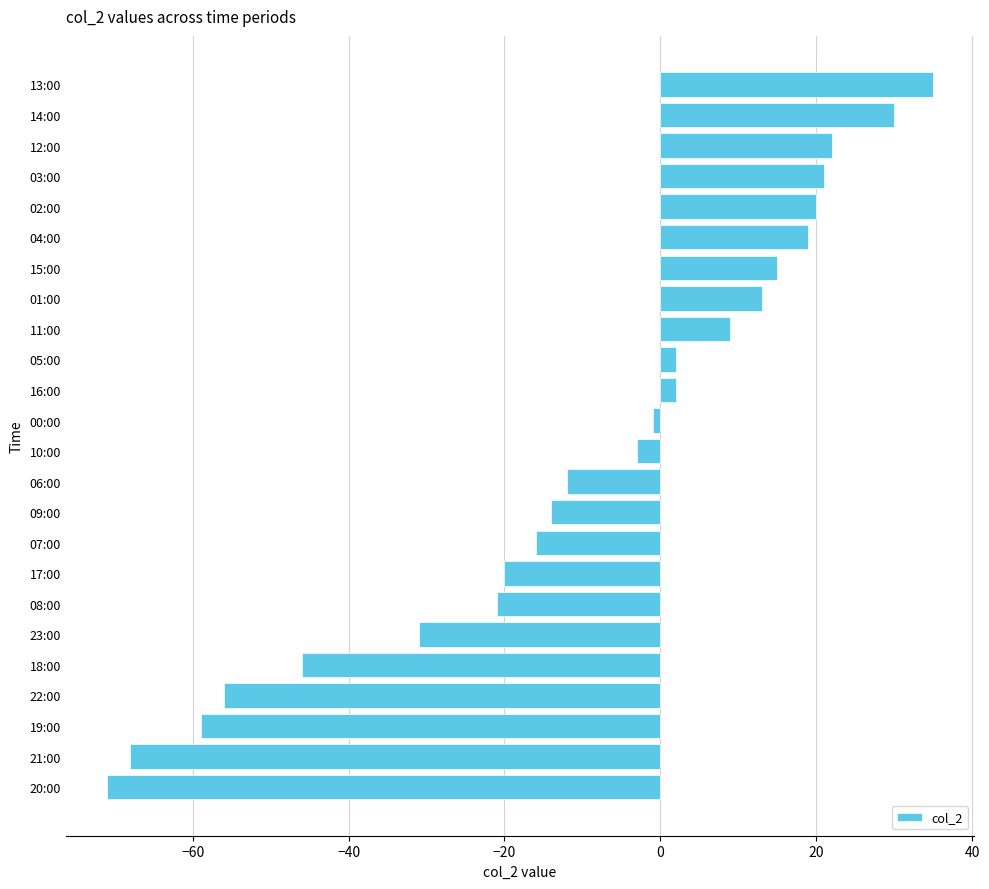

How many distinct data groups are displayed?

1